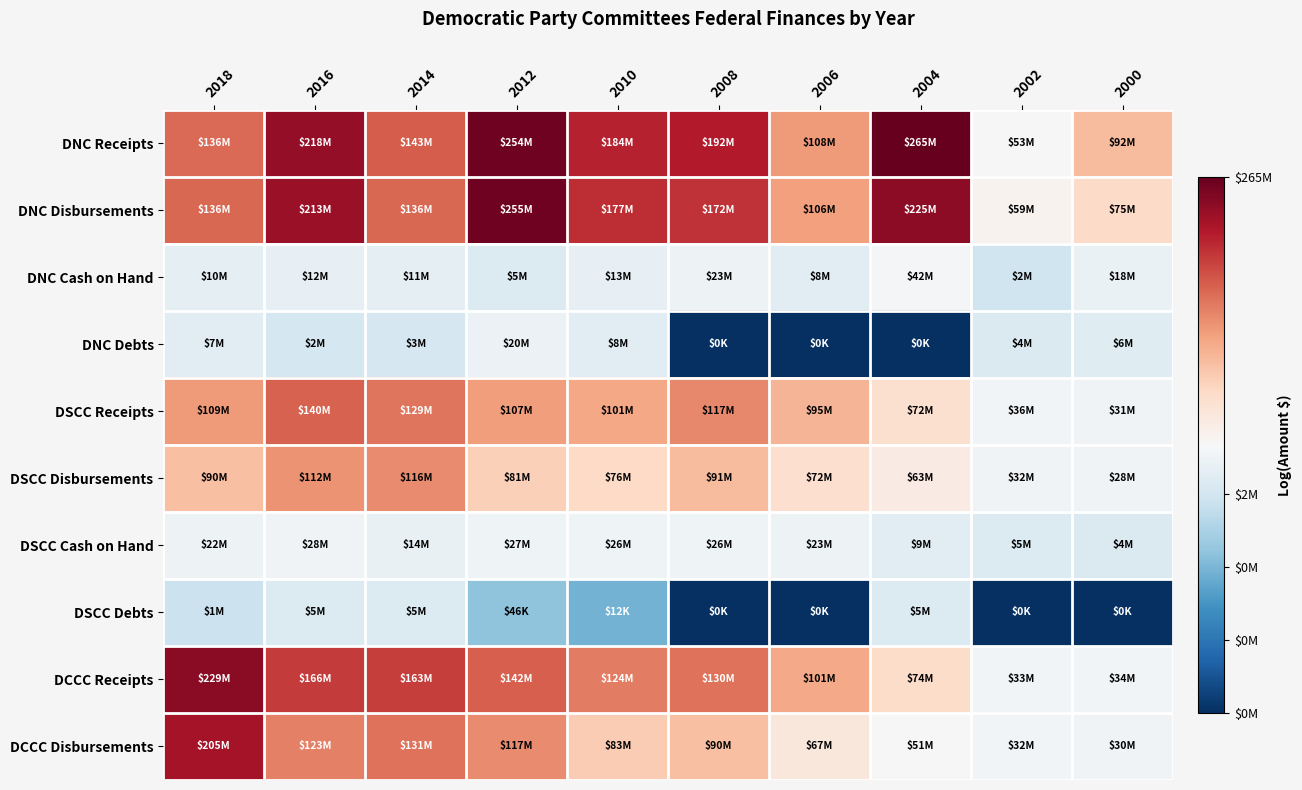

What is the total value across all series at 2000?

153.0